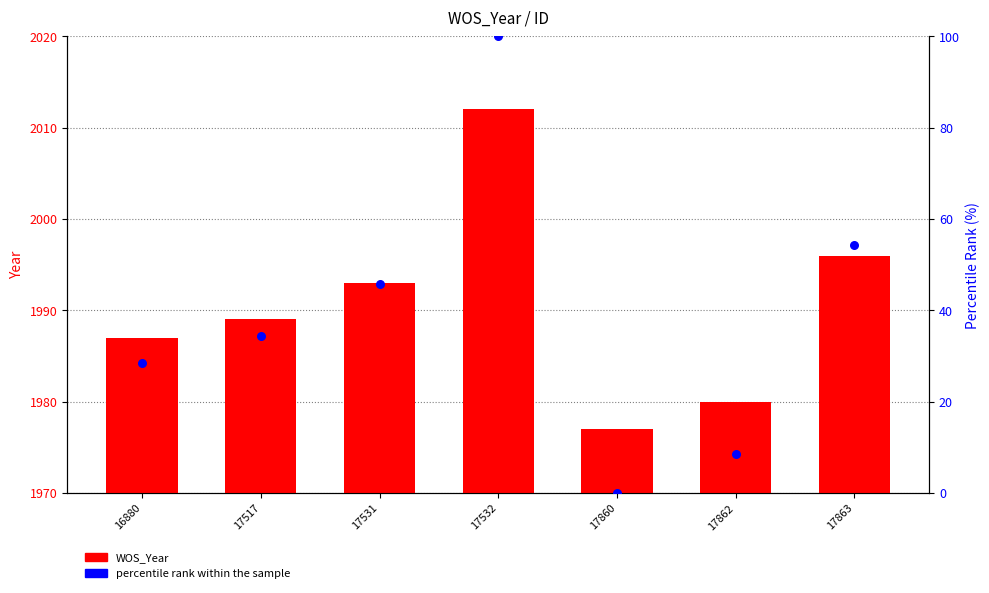

Which series reaches the minimum Y coordinate?

percentile rank within the sample